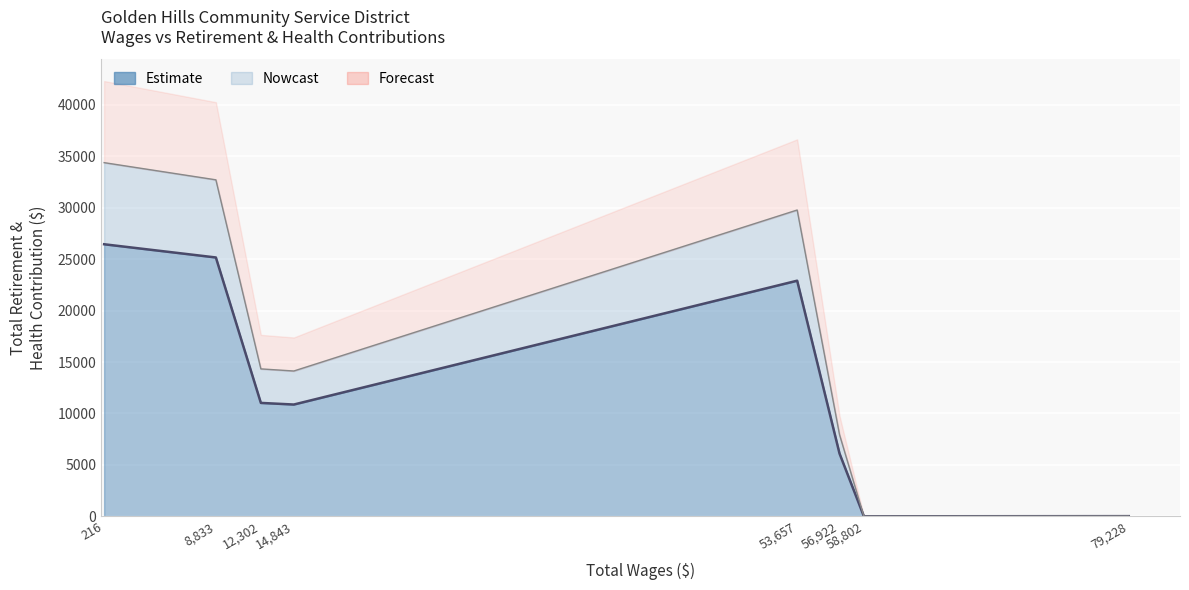

Rank the categories by value from lowest to highest.

58802, 79228, 56922, 14843, 12302, 53657, 8833, 216